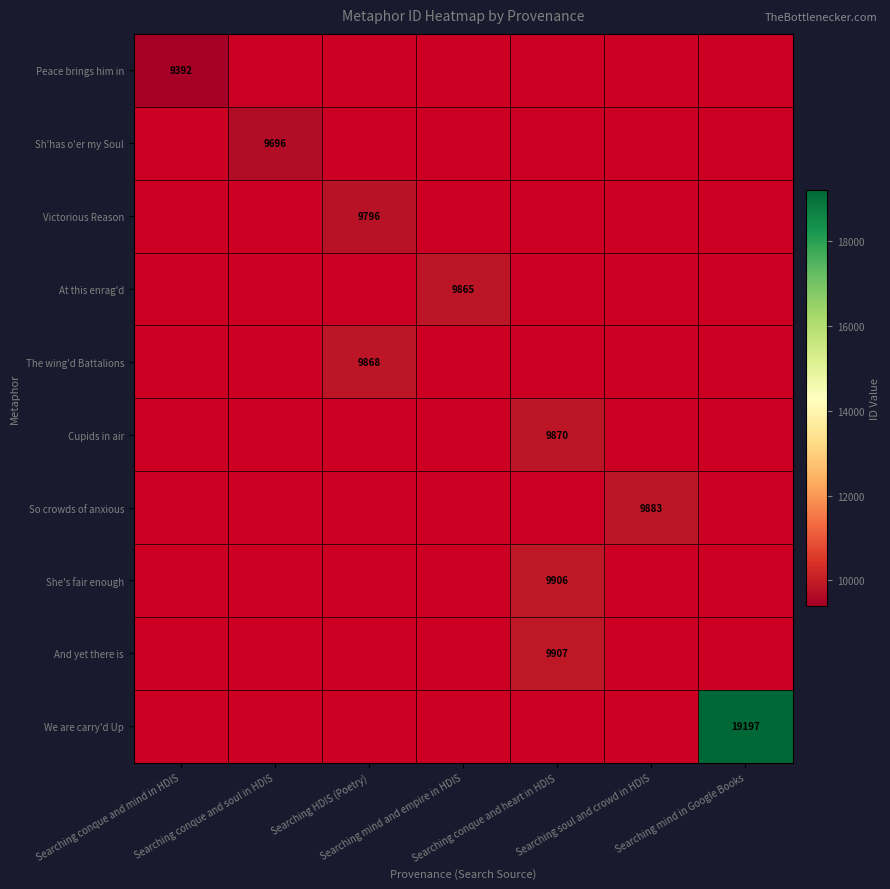

How many data points does each series have?

7